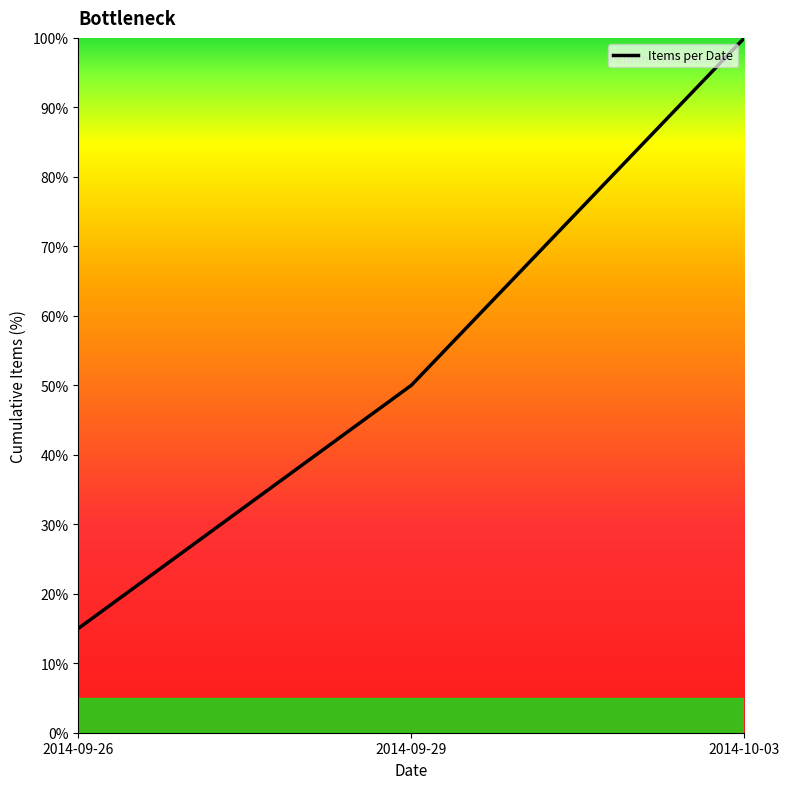

What is the ratio of the value at 2014-10-03 to the value at 2014-09-26?

6.7